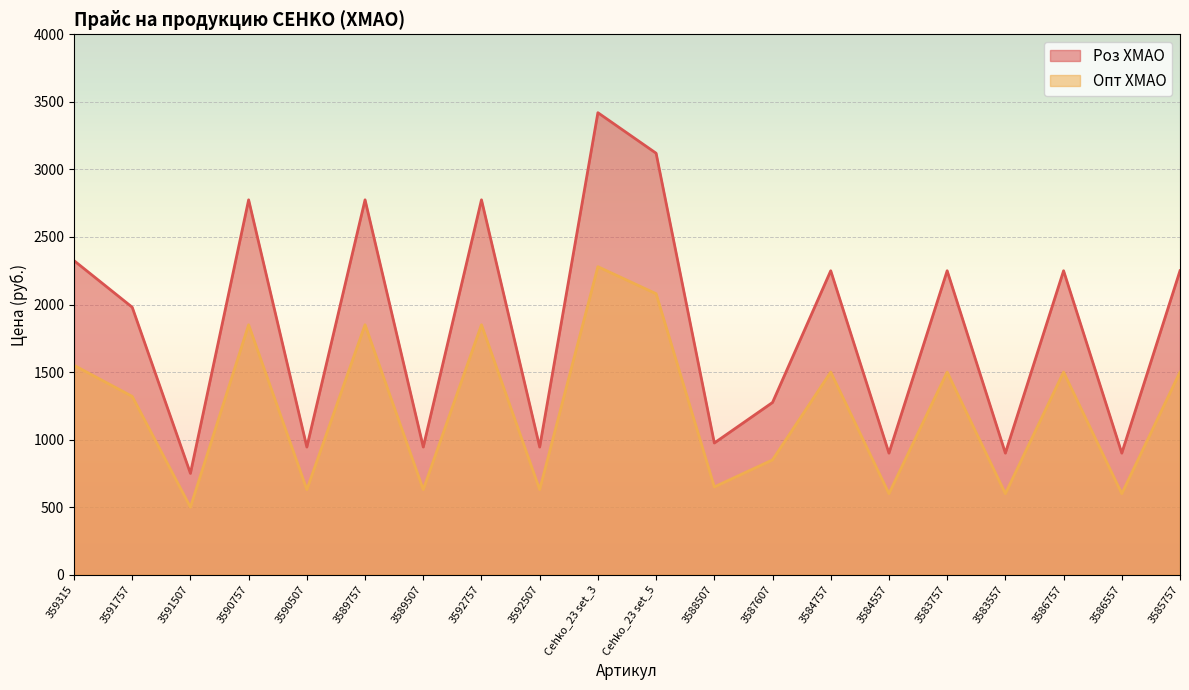

How many lines are shown in the chart?

2